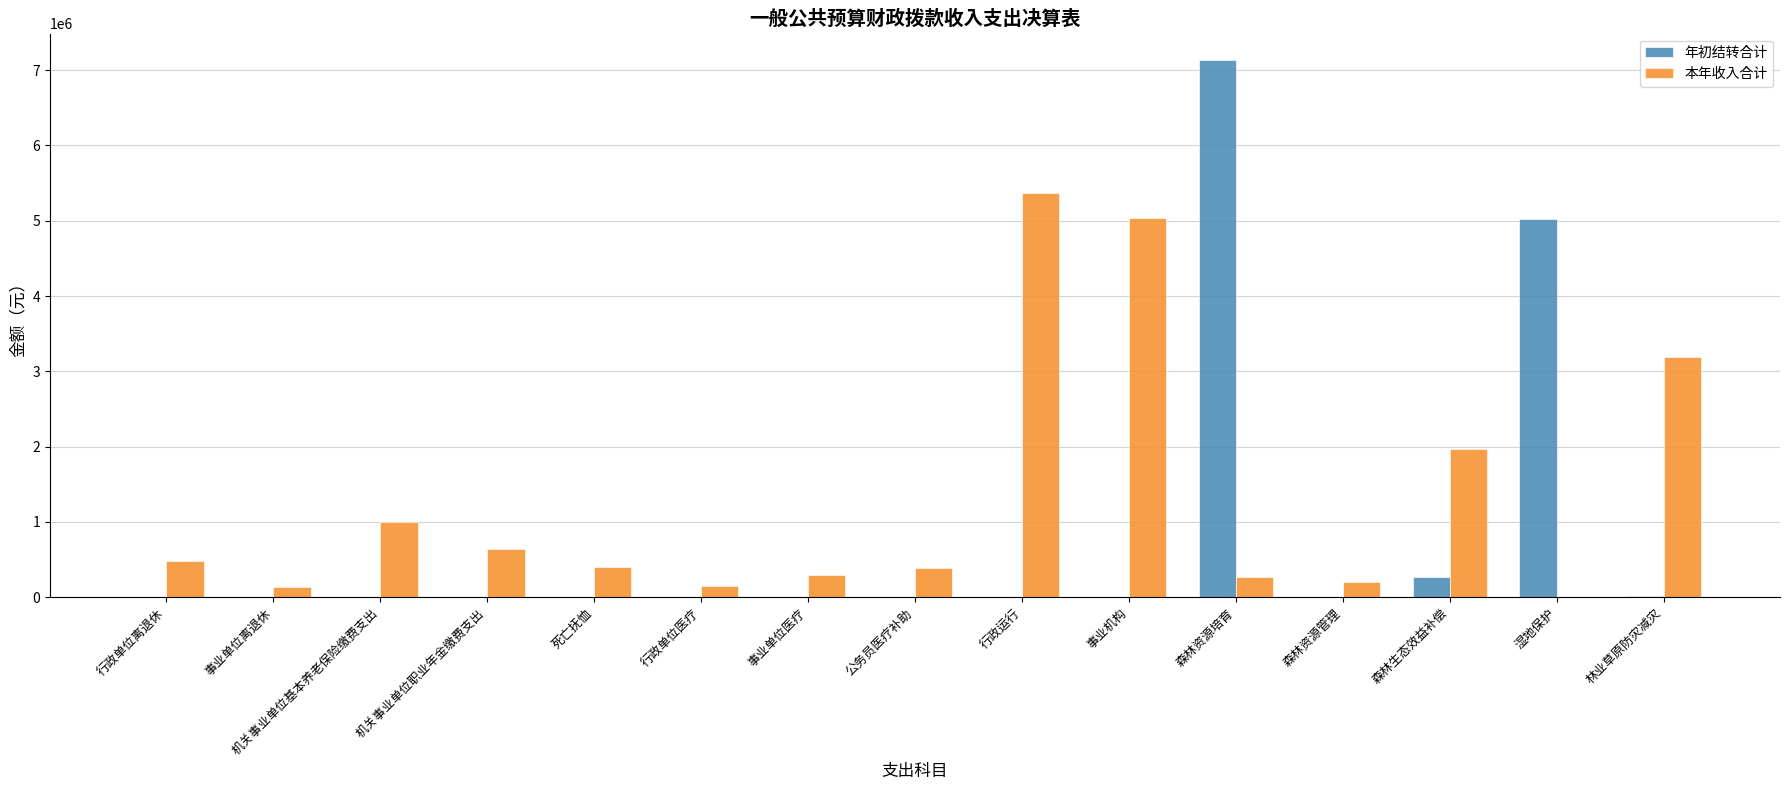

Where is 本年收入合计 nearest to the value 2682532?

林业草原防灾减灾